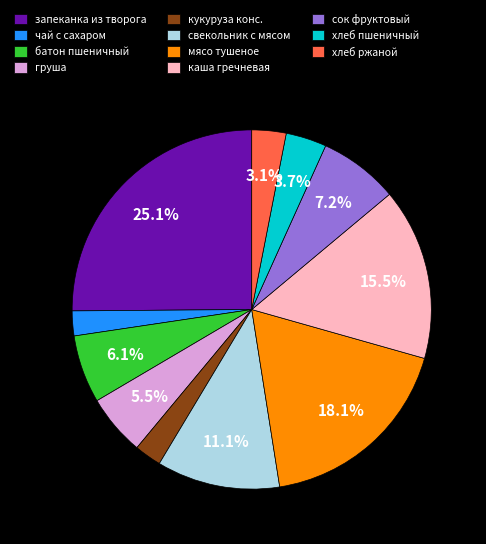

Which has a higher value, кукуруза конс. or каша гречневая?

каша гречневая